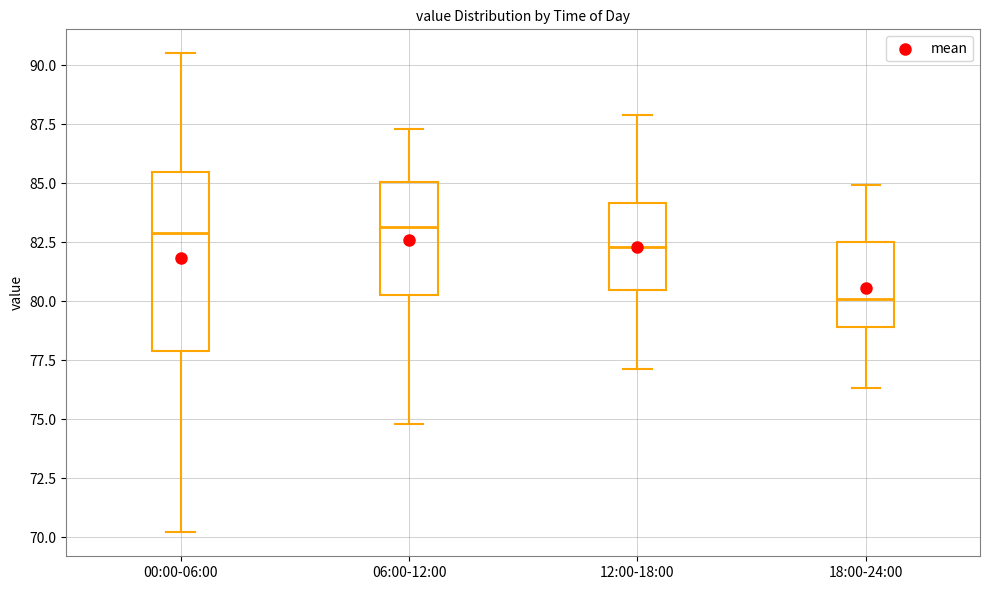

Comparing the boxes themselves (not the whiskers), which one is the tallest?

00:00-06:00